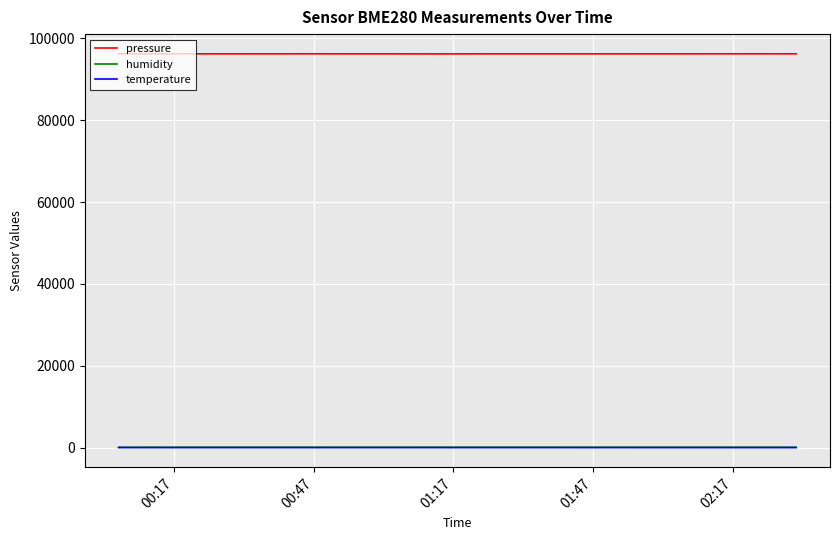

What is the smallest value displayed?

11.7